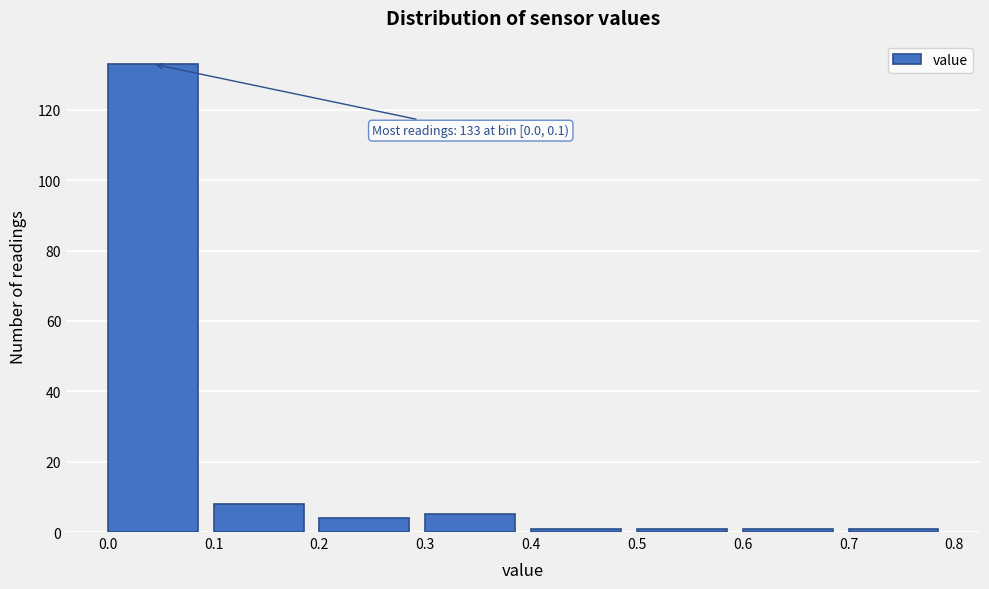

Which range on the x-axis has the tallest bar?

0.0 to 0.1